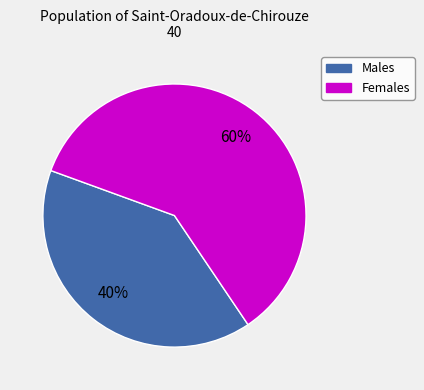

To the nearest percent, what is the difference between the largest and smallest slice percentages?

20%